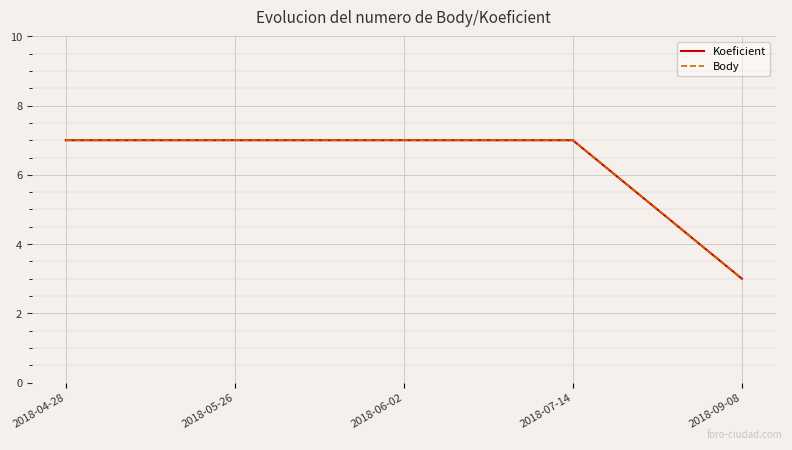

Is this an area chart (filled region under the line)?

No